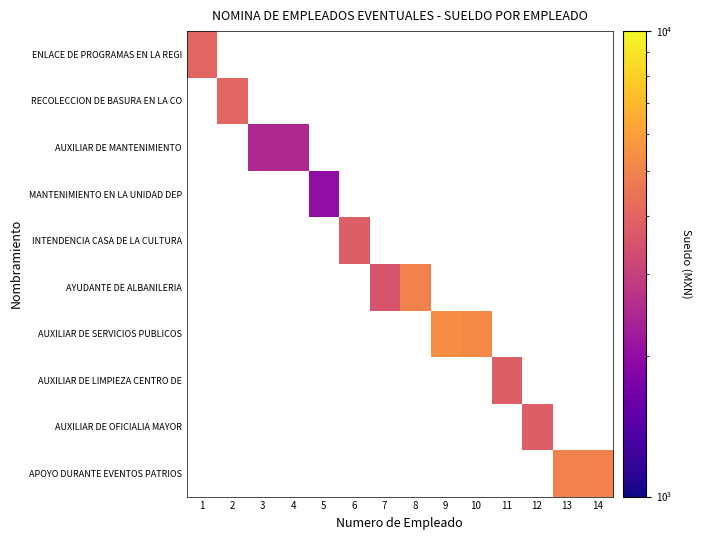

The value of APOYO DURANTE EVENTOS PATRIOS at 13 is 3070.9. True or false?

False